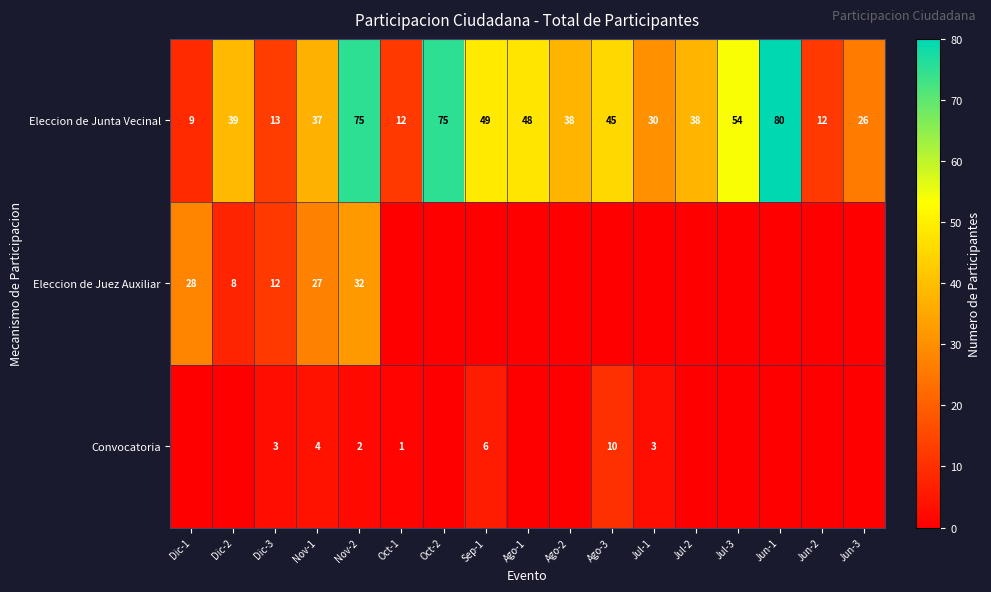

Read the Eleccion de Junta Vecinal value at Ago-2.

38